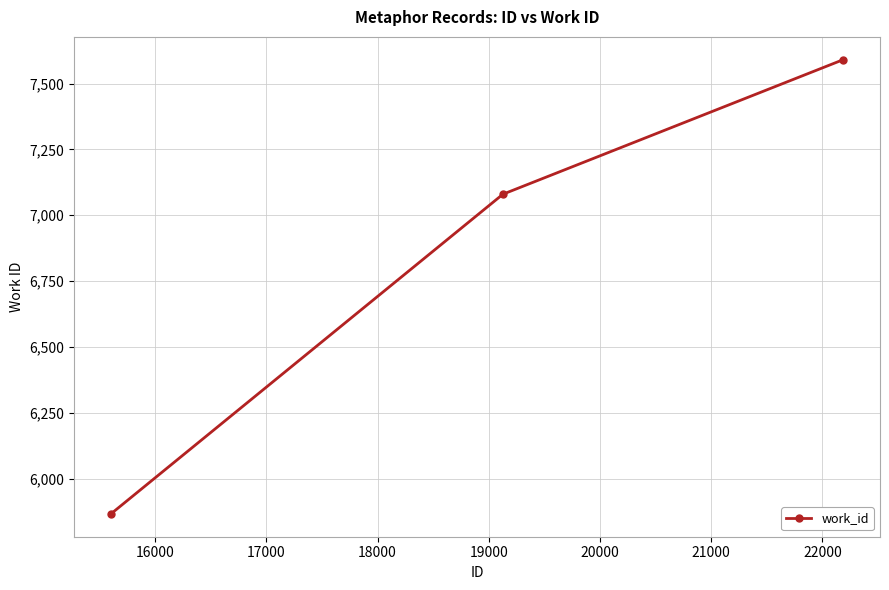

What is the maximum value shown in the chart?

7591